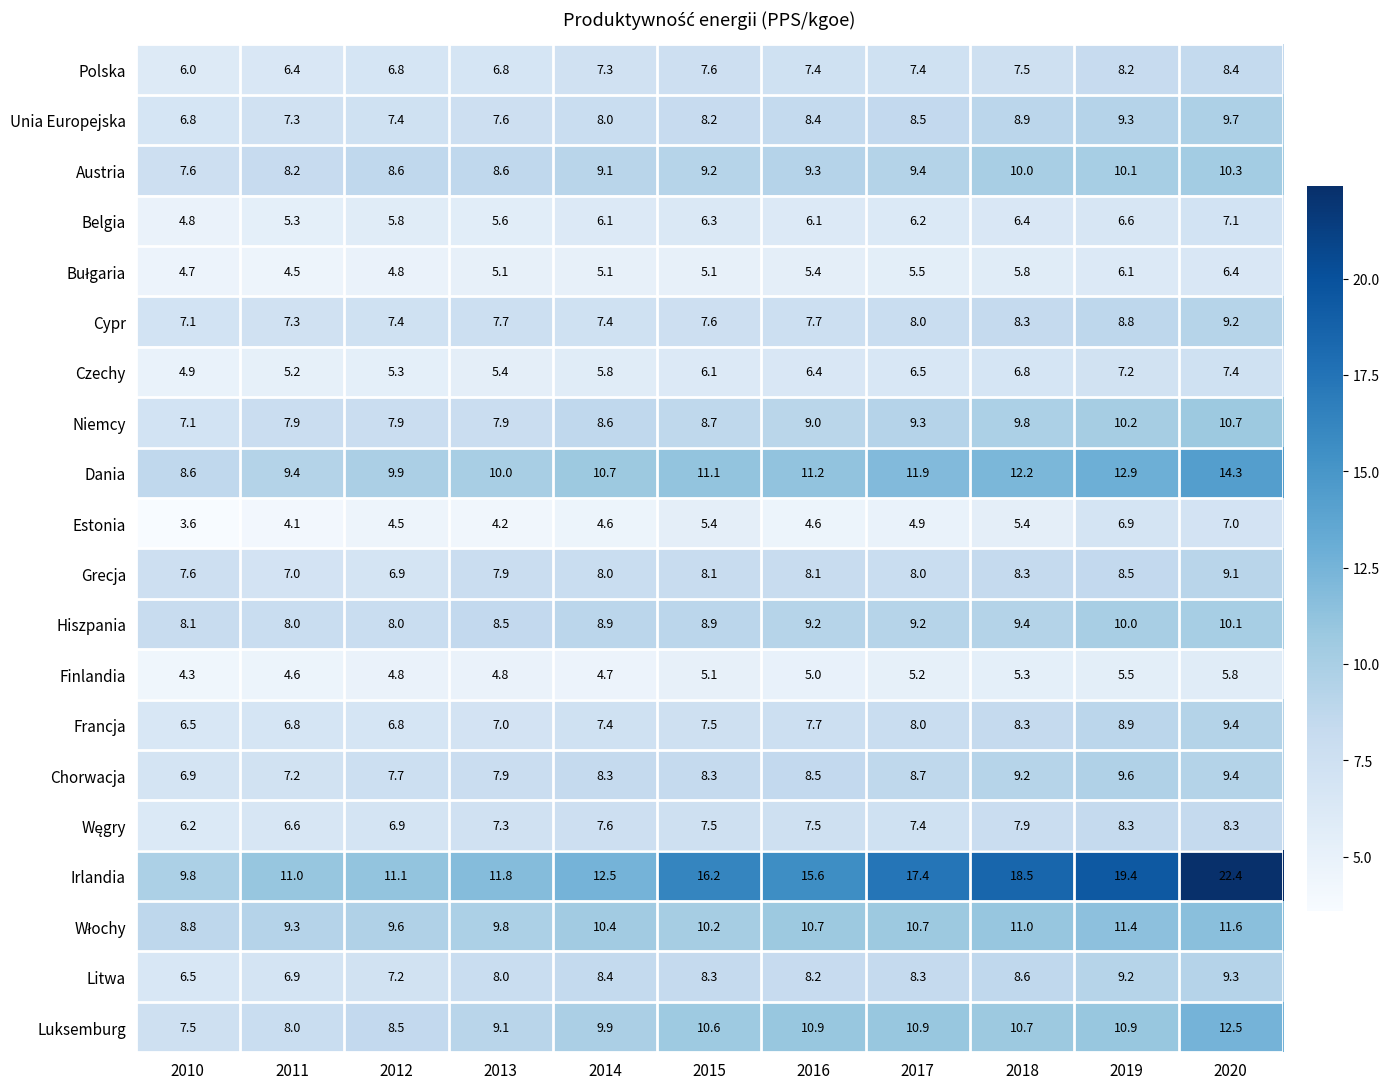

What is the average value of the Chorwacja series?

8.3